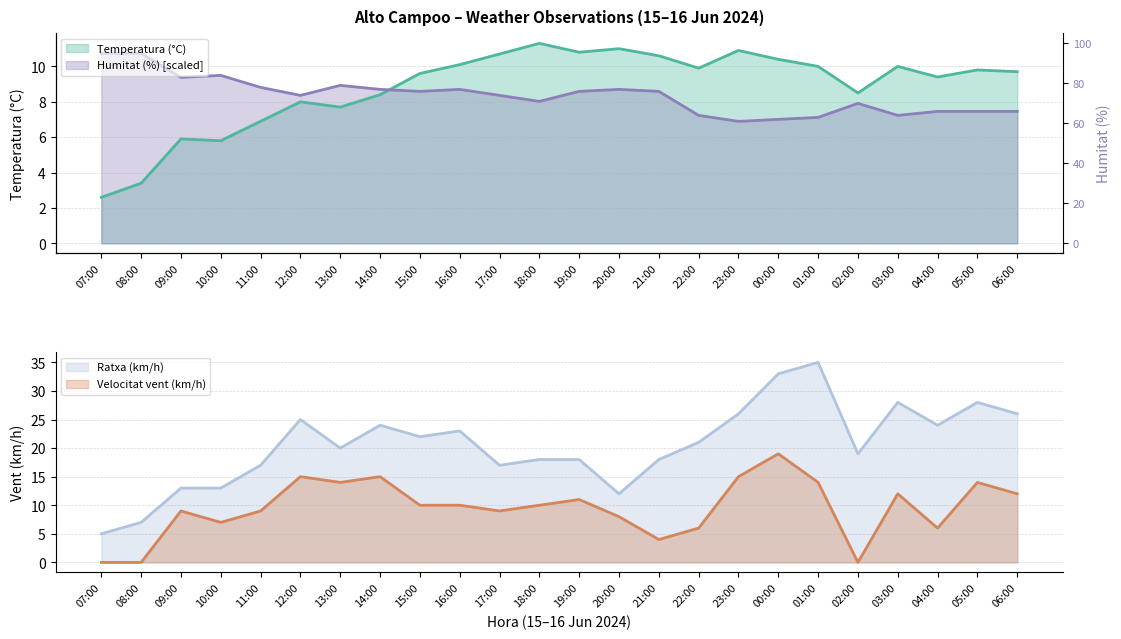

List the labels in order of Humitat (%) value, smallest first.

23:00, 00:00, 01:00, 22:00, 03:00, 04:00, 05:00, 06:00, 02:00, 18:00, 12:00, 17:00, 15:00, 19:00, 21:00, 14:00, 16:00, 20:00, 11:00, 13:00, 09:00, 10:00, 07:00, 08:00